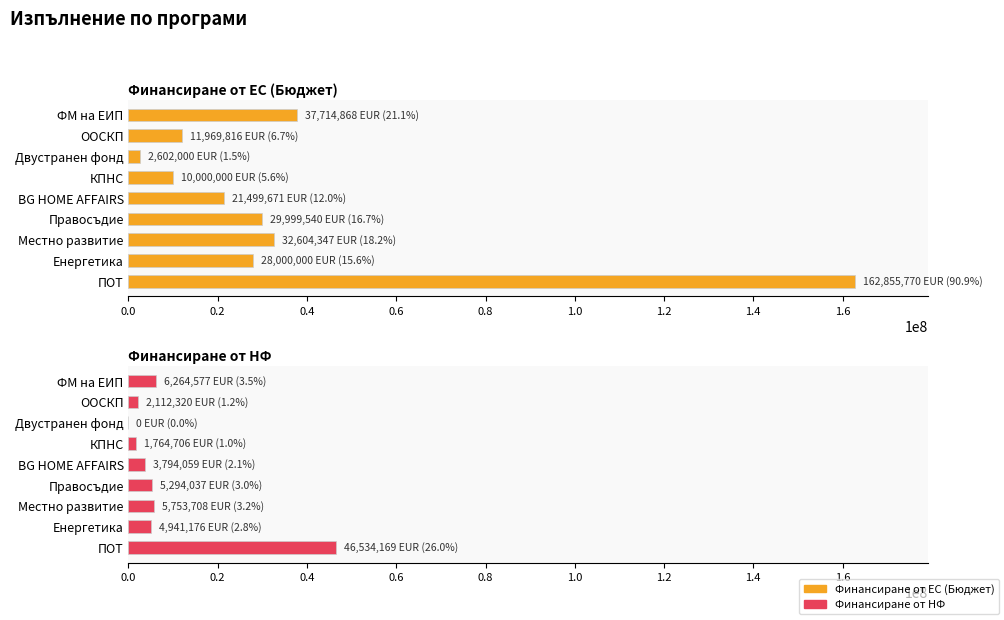

What position from the right is ФМ на ЕИП?

9